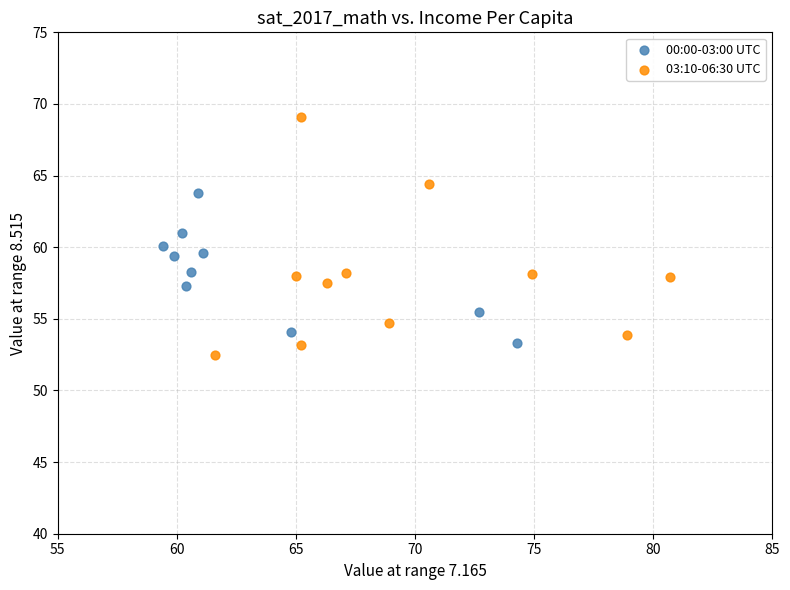

Which series reaches the maximum Y coordinate?

03:10-06:30 UTC